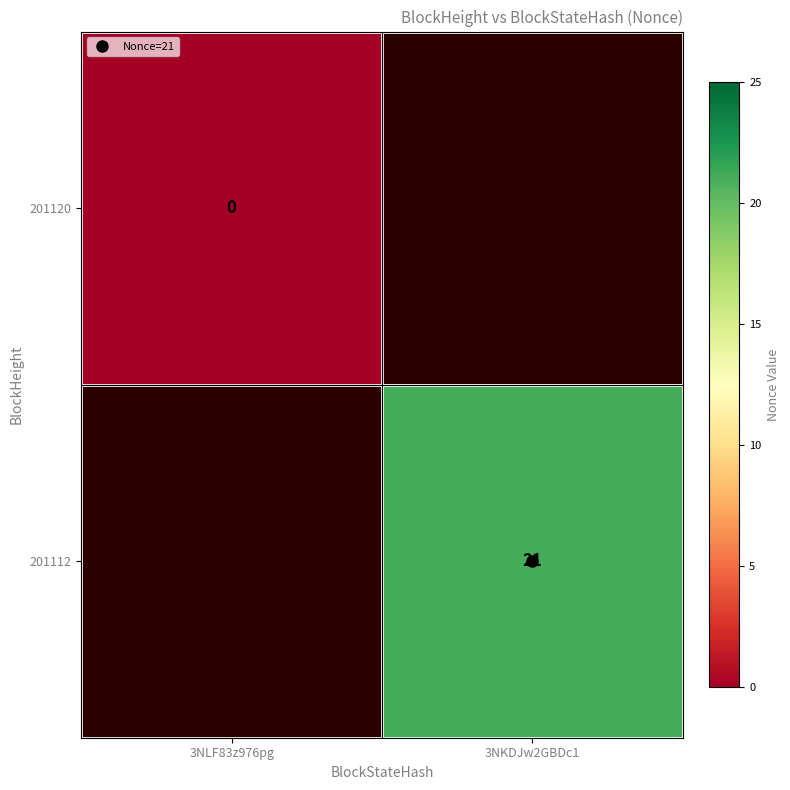

At how many categories does at least one series exceed 3?

1